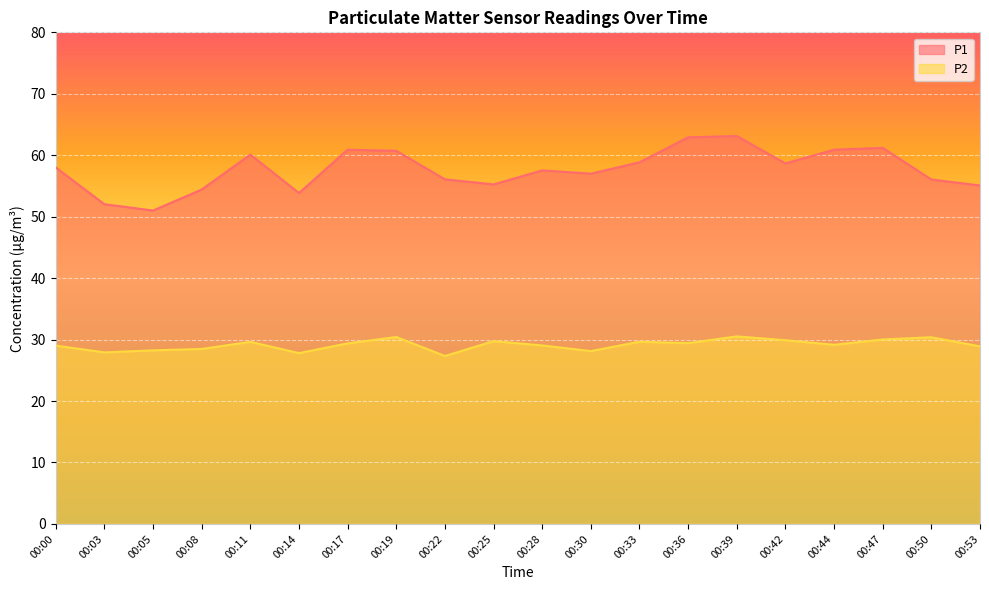

Which has a higher value, 00:33 or 00:39?

00:39